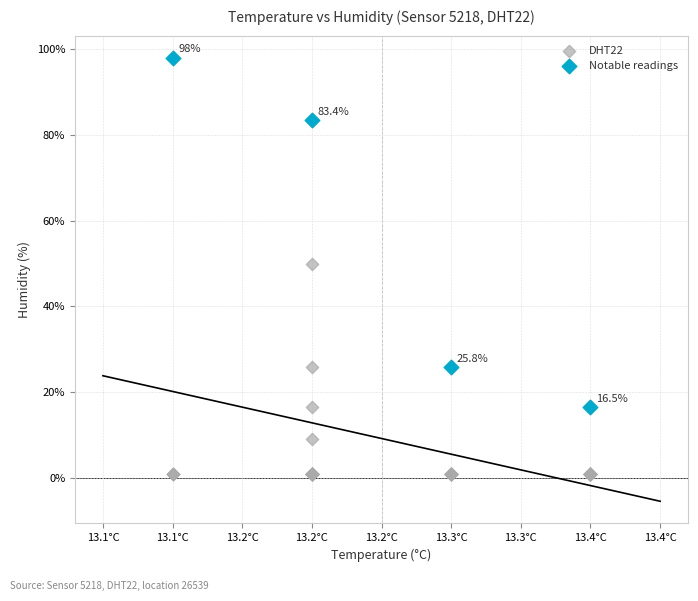

Which series reaches the minimum Y coordinate?

DHT22